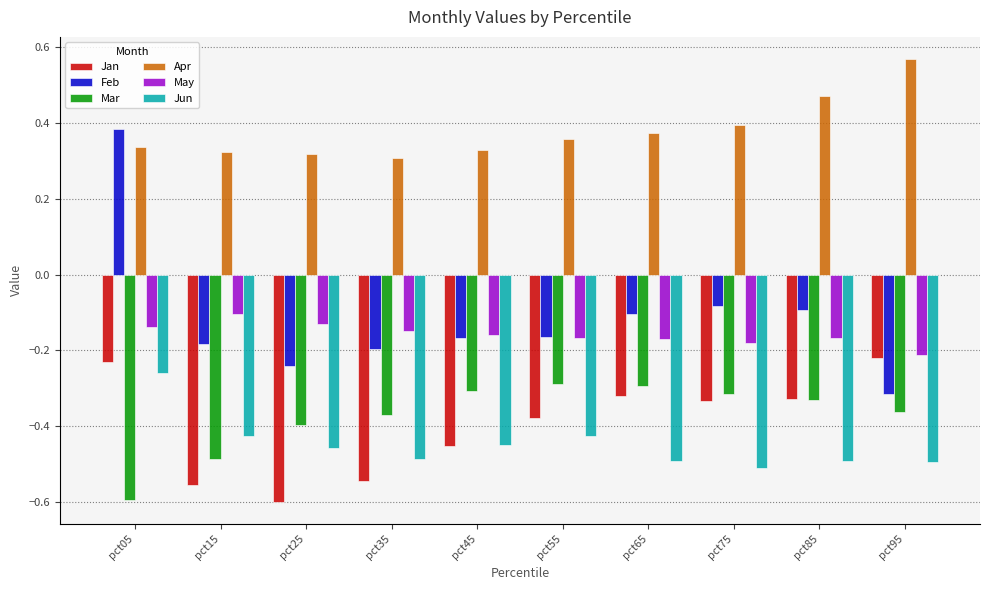

Which series has the largest total across all categories?

Apr